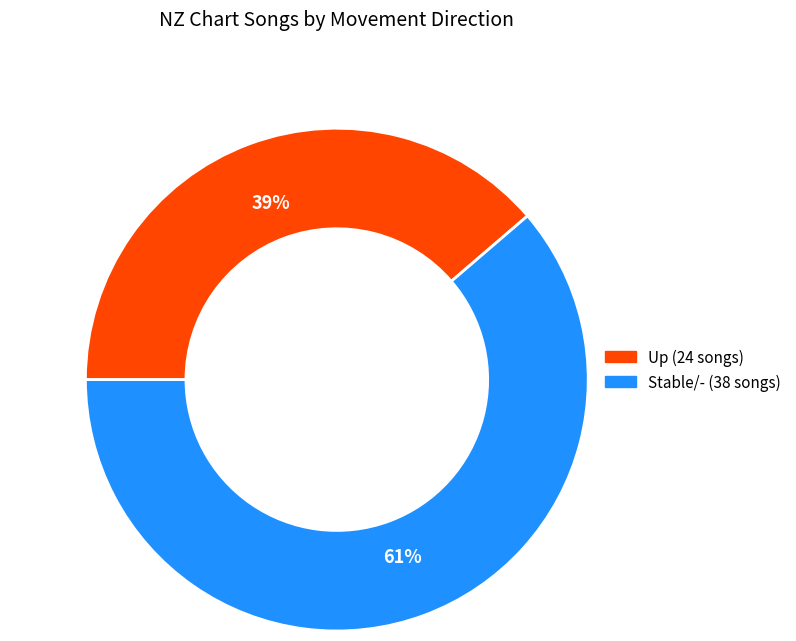

Is there a majority slice in this chart?

Yes